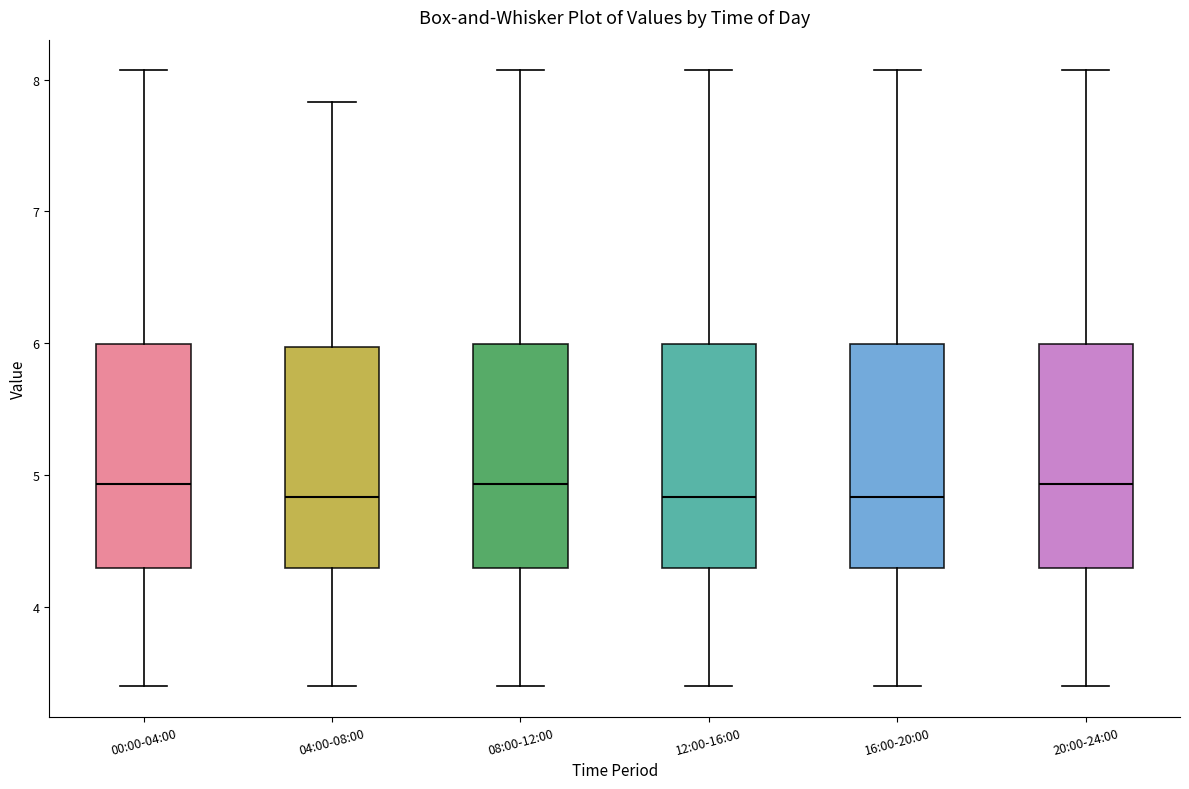

Where is the upper edge of the box for 04:00-08:00 on the y-axis? The values are not printed on the chart, so give them approximately, as read against the axis.

6.0